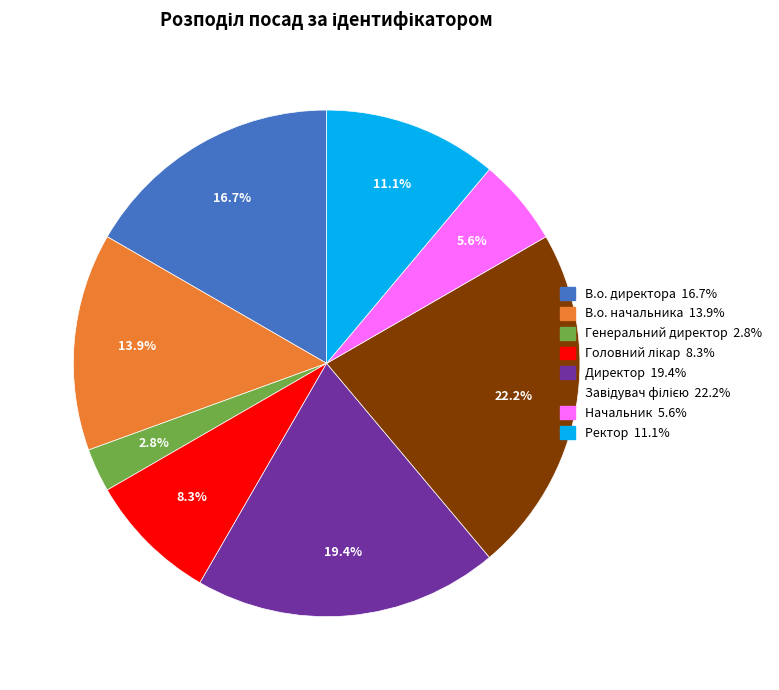

To the nearest percent, what percentage of the pie is Директор?

19%